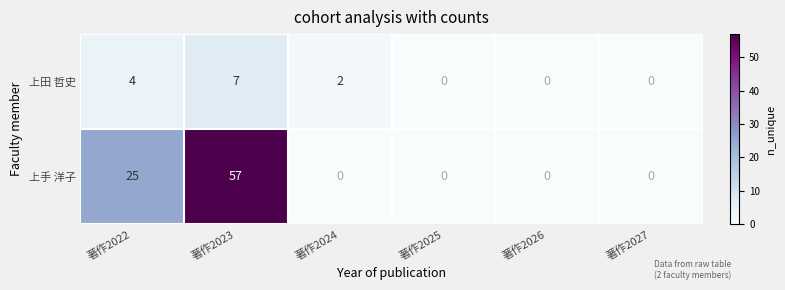

The value of 上手 洋子 at 著作2023 is 87. True or false?

False